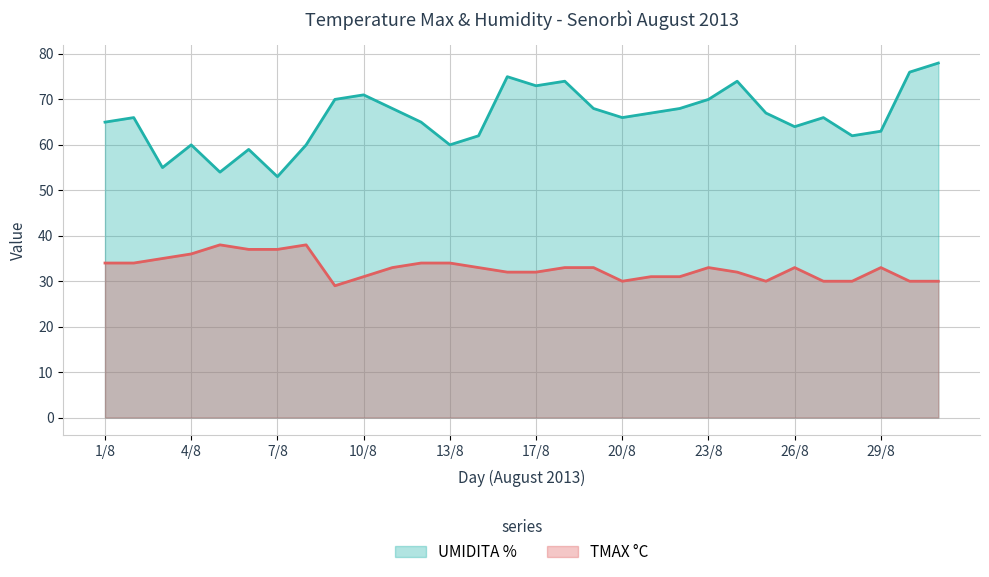

Which series has the largest total across all categories?

UMIDITA %